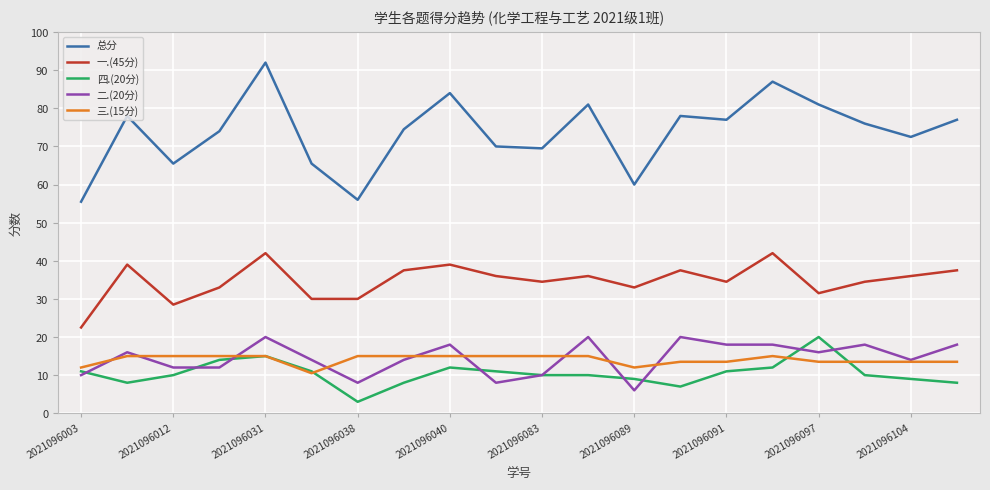

True or false: 一.(45分) and 二.(20分) cross at least once.

False